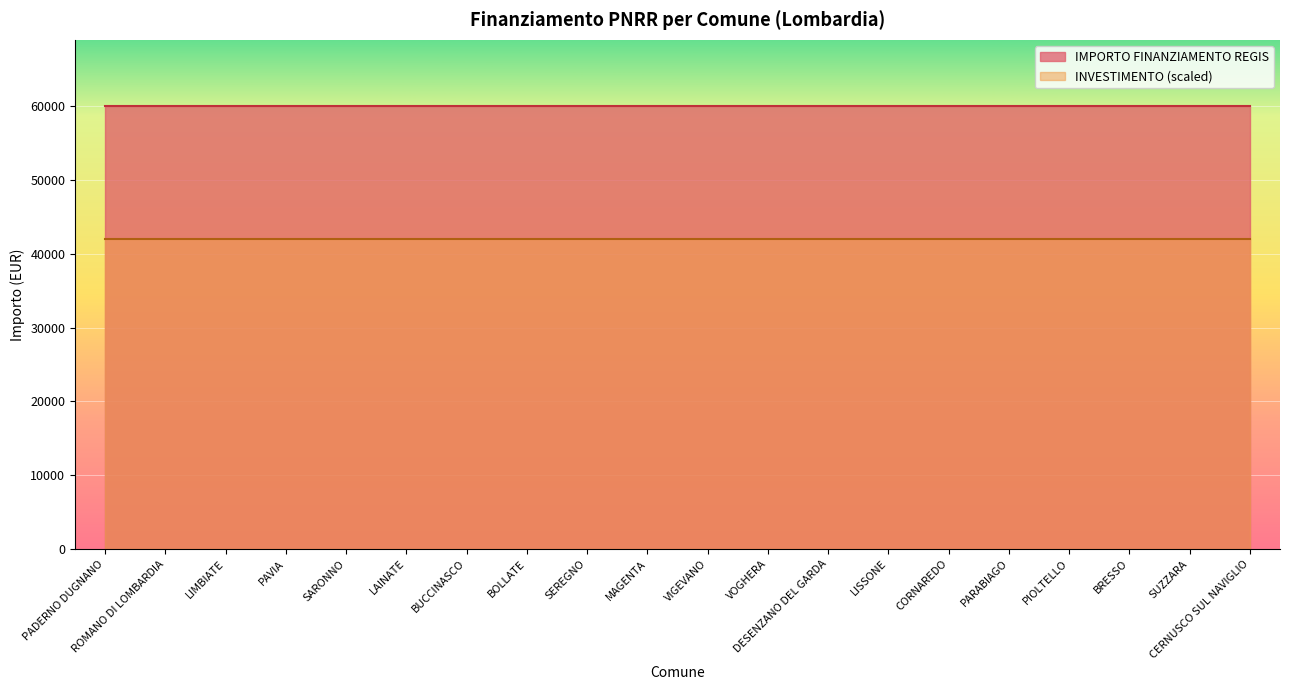

Rank the categories by IMPORTO FINANZIAMENTO REGIS value from highest to lowest.

PADERNO DUGNANO, ROMANO DI LOMBARDIA, LIMBIATE, PAVIA, SARONNO, LAINATE, BUCCINASCO, BOLLATE, SEREGNO, MAGENTA, VIGEVANO, VOGHERA, DESENZANO DEL GARDA, LISSONE, CORNAREDO, PARABIAGO, PIOLTELLO, BRESSO, SUZZARA, CERNUSCO SUL NAVIGLIO